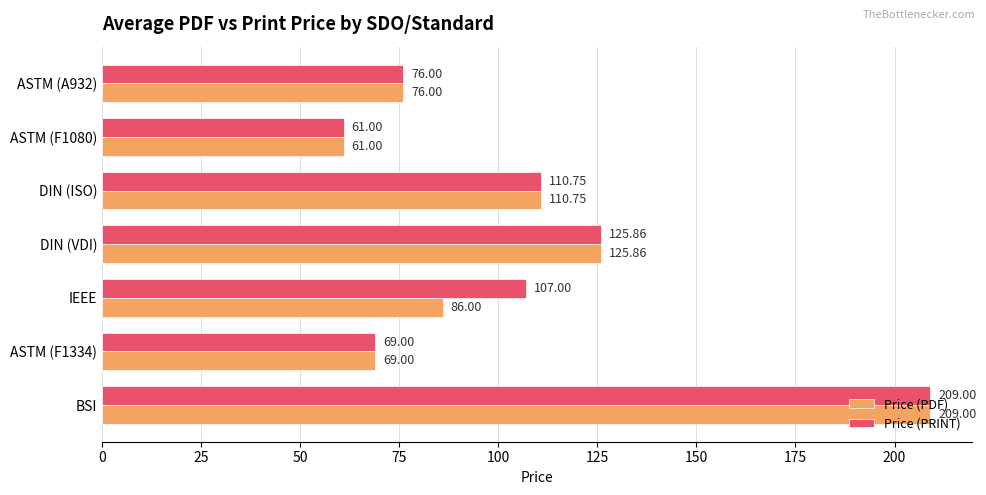

Between ASTM (F1334) and IEEE, which series saw the biggest shift?

Price (PRINT)